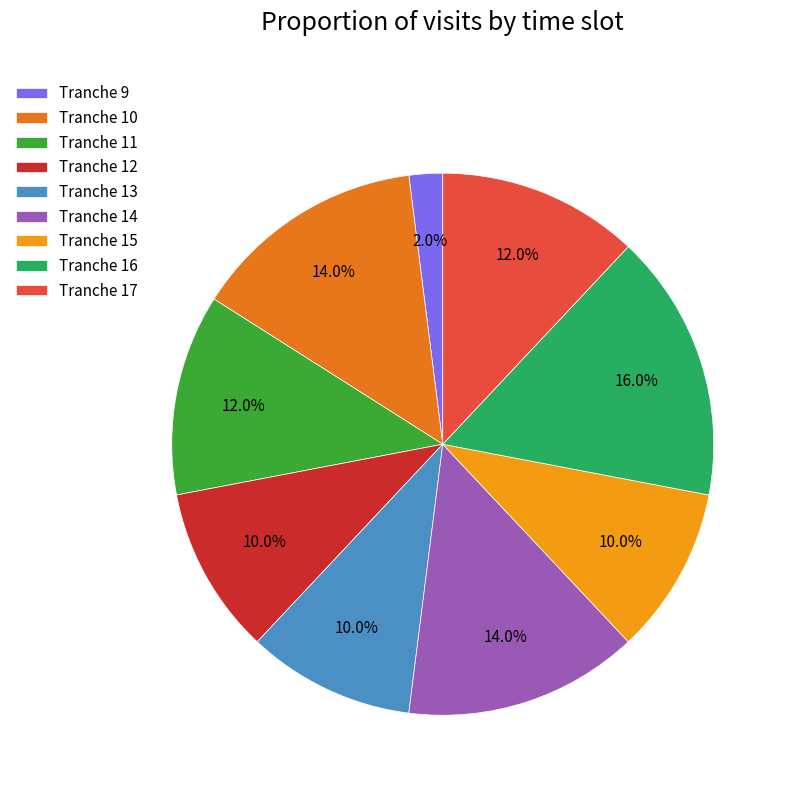

Does Tranche 15 account for over 50% of the chart?

No